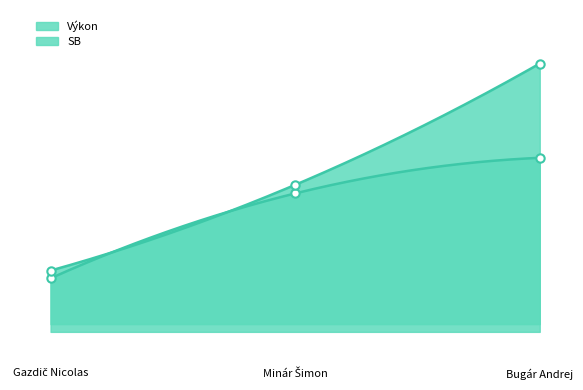

What are all the series names shown in the legend?

Výkon, SB